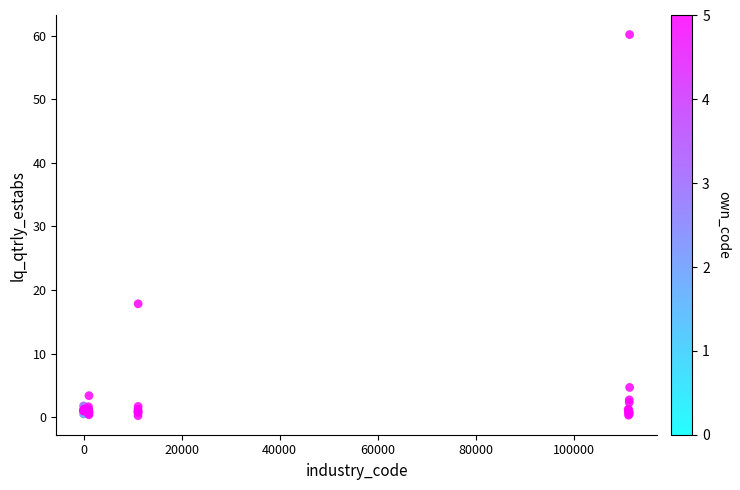

What Y value in the scatter plot is closest to 30?

17.8